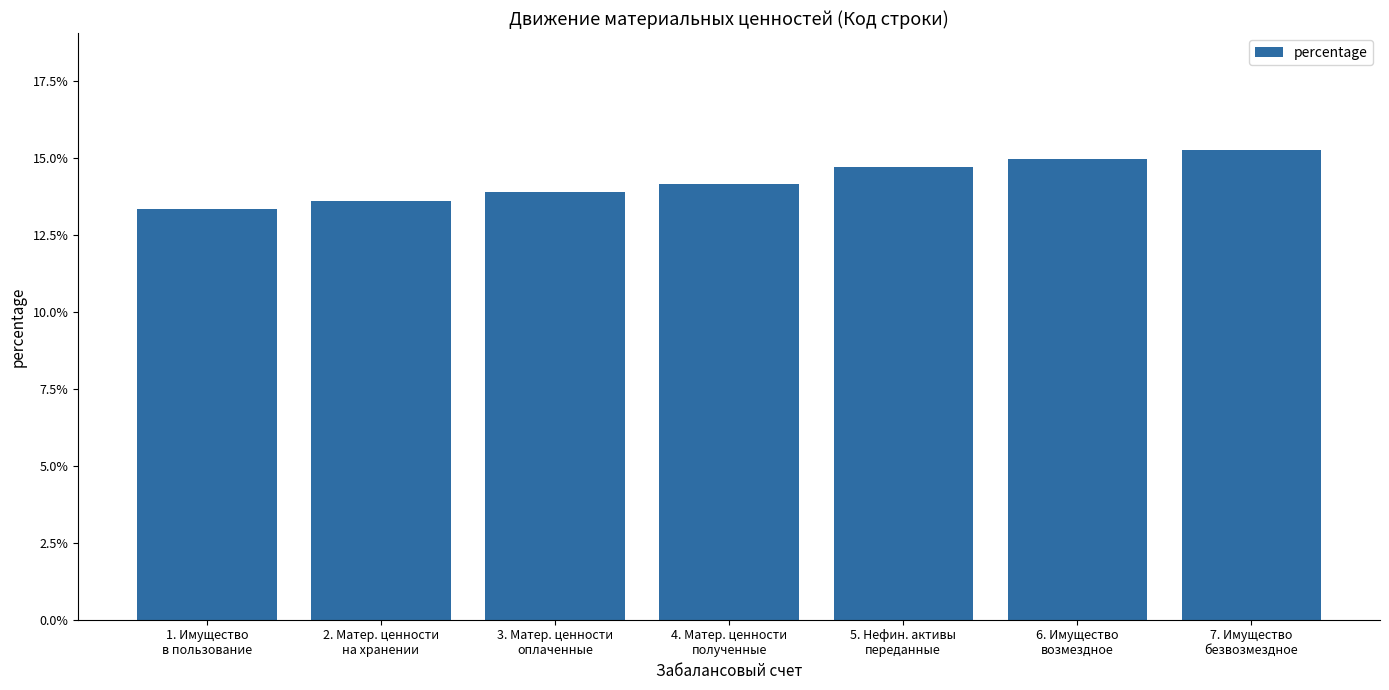

Are the bars grouped side by side (vs. stacked)?

No